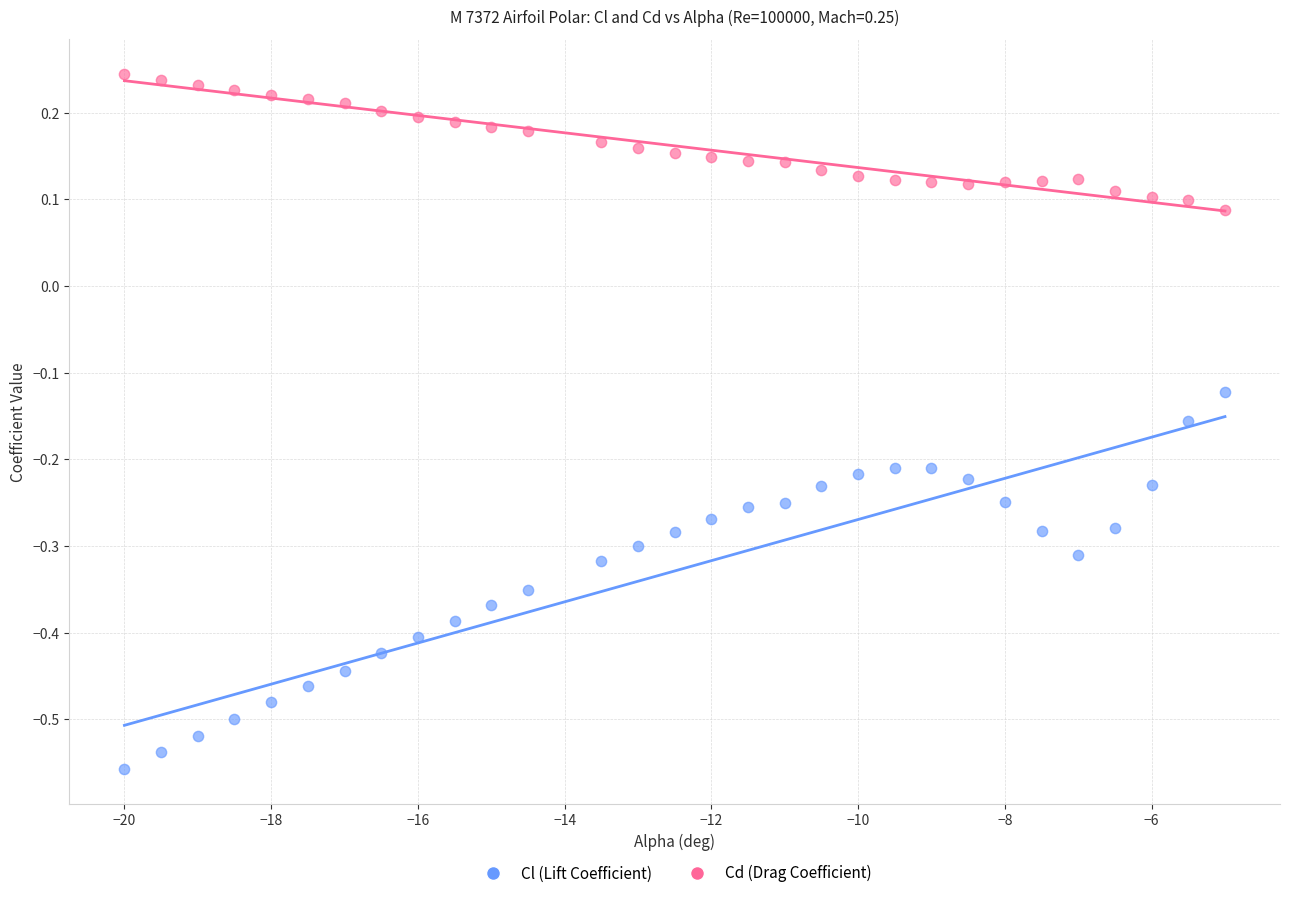

Which series has the widest spread of Y values?

Cl (Lift Coefficient)